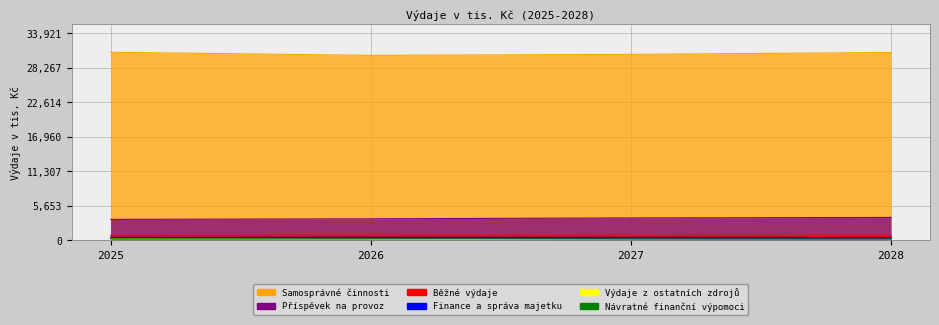

Which series has the largest total across all categories?

Samosprávné činnosti